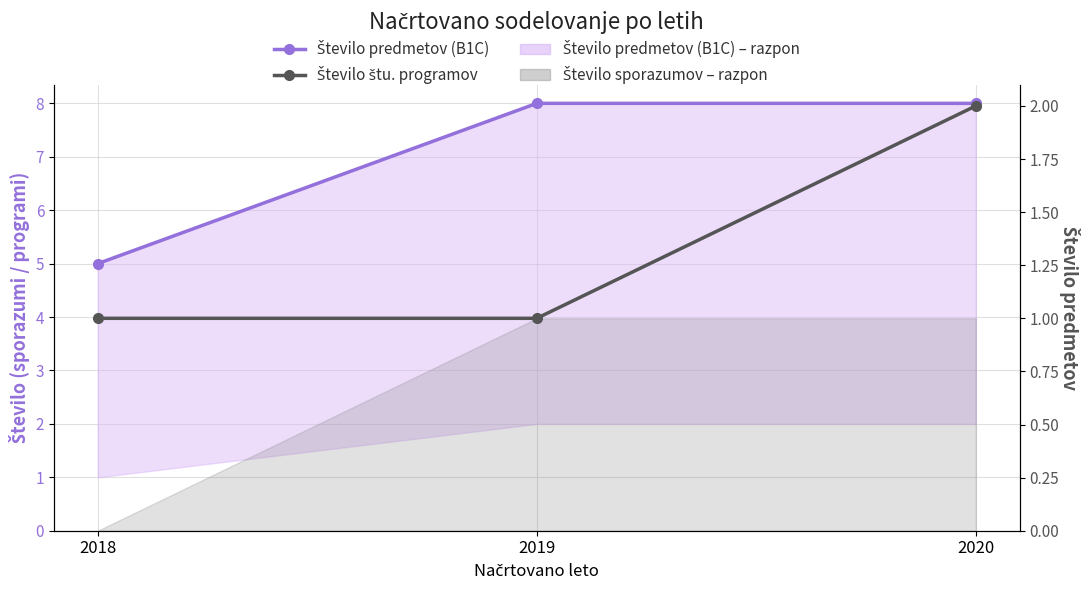

What is the average value of the Število štu. programov series?

1